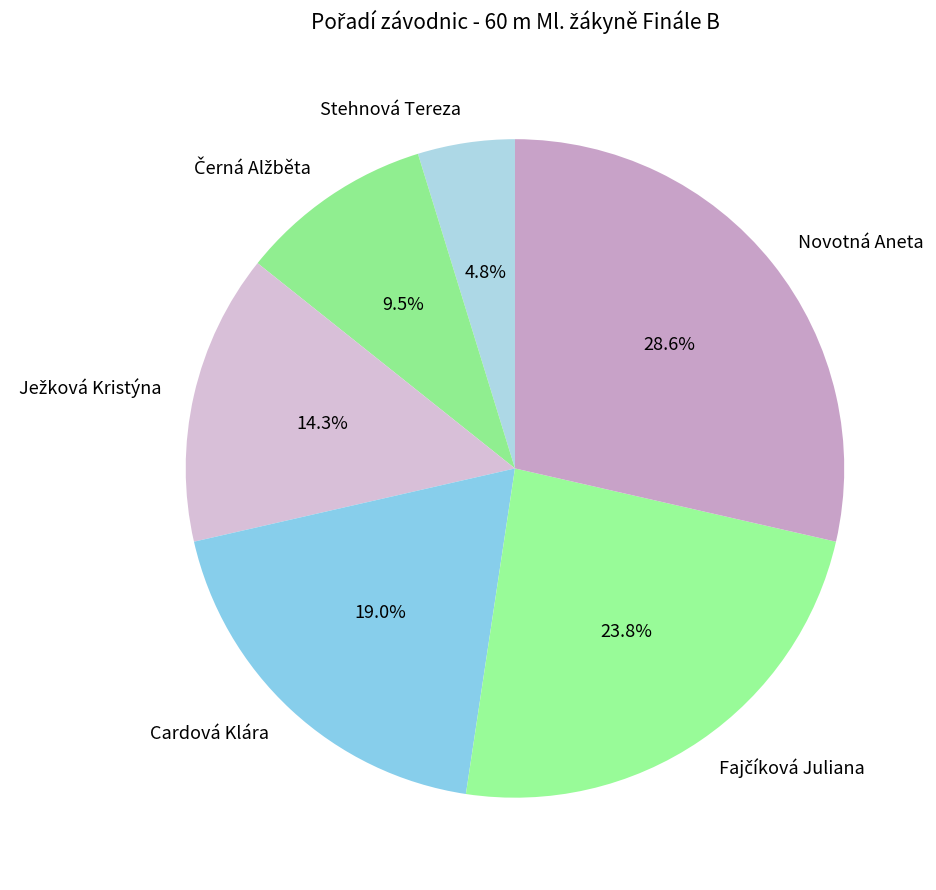

The Novotná Aneta slice represents 29% of the pie. True or false?

True